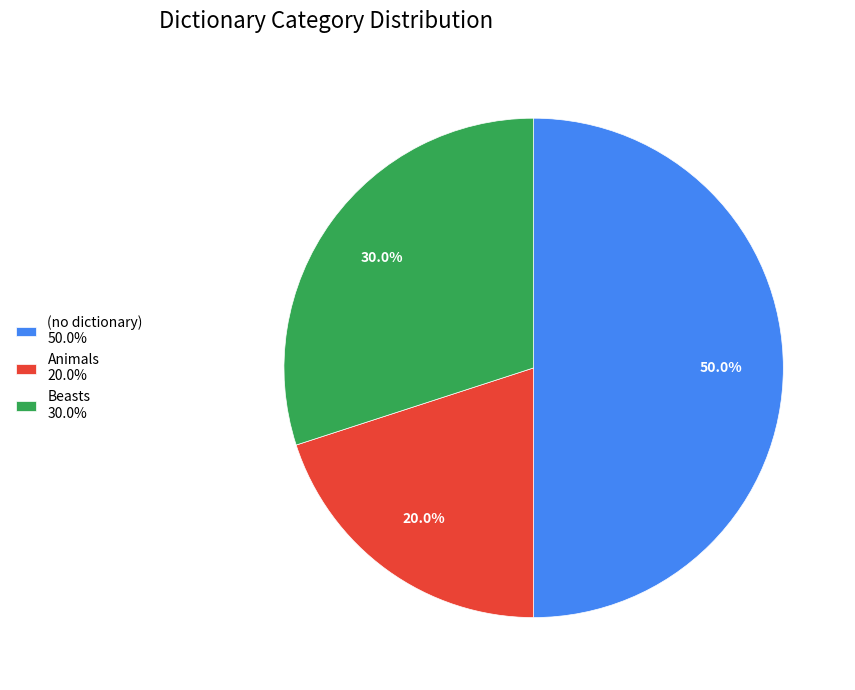

Is Animals 20.0% the majority of the pie?

No